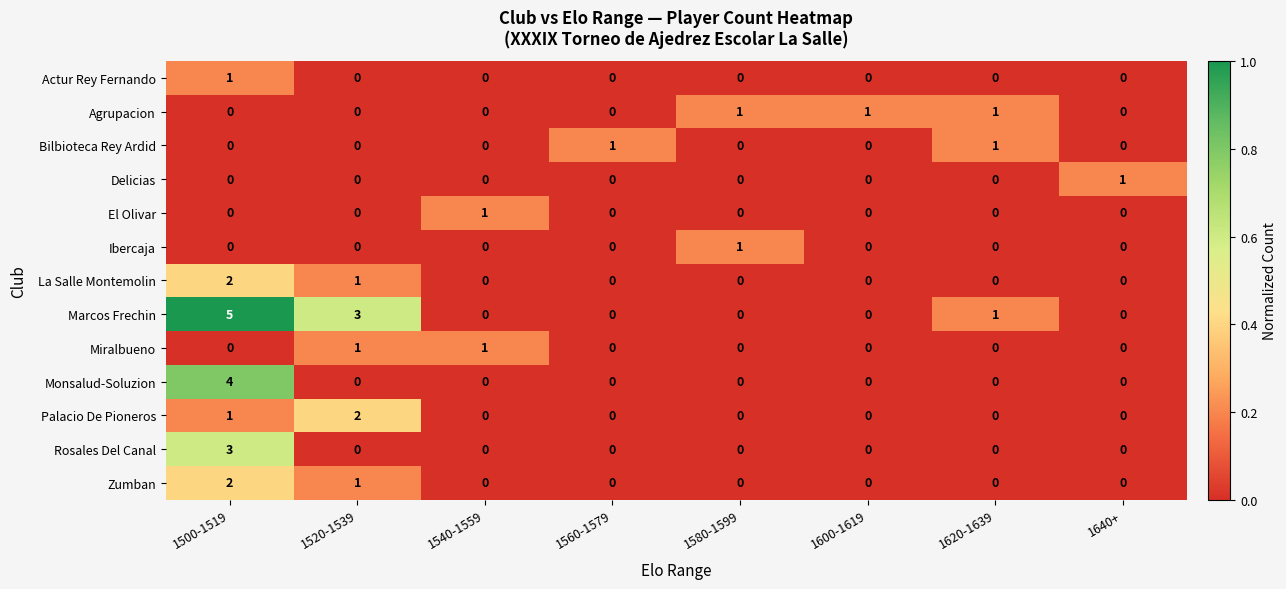

Which series has the widest spread of values?

Marcos Frechin